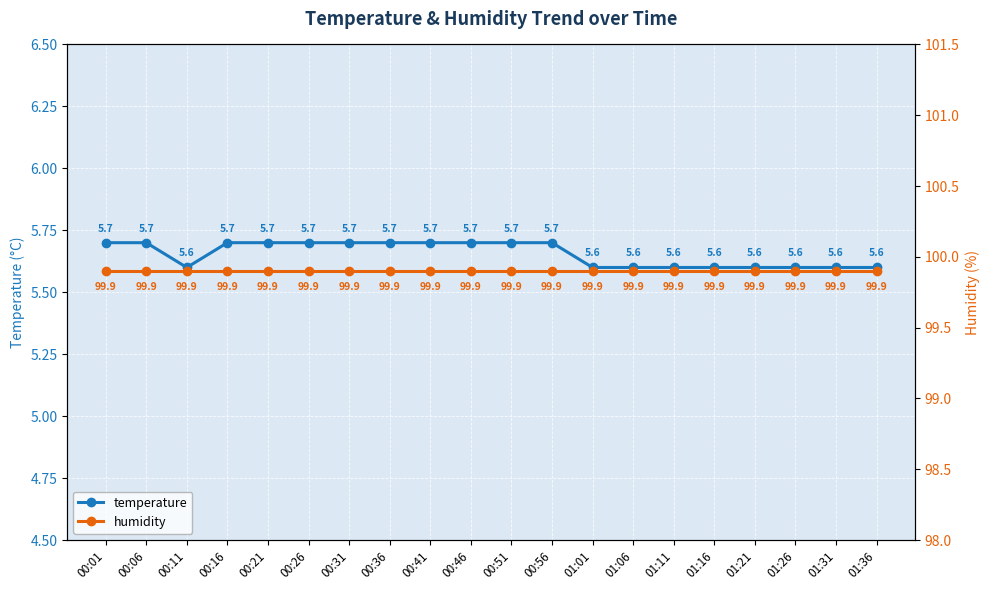

Reading left to right, transcribe all the data shown in this chart.

temperature: 00:01=5.7	00:06=5.7	00:11=5.6	00:16=5.7	00:21=5.7	00:26=5.7	00:31=5.7	00:36=5.7	00:41=5.7	00:46=5.7	00:51=5.7	00:56=5.7	01:01=5.6	01:06=5.6	01:11=5.6	01:16=5.6	01:21=5.6	01:26=5.6	01:31=5.6	01:36=5.6
humidity: 00:01=99.9	00:06=99.9	00:11=99.9	00:16=99.9	00:21=99.9	00:26=99.9	00:31=99.9	00:36=99.9	00:41=99.9	00:46=99.9	00:51=99.9	00:56=99.9	01:01=99.9	01:06=99.9	01:11=99.9	01:16=99.9	01:21=99.9	01:26=99.9	01:31=99.9	01:36=99.9